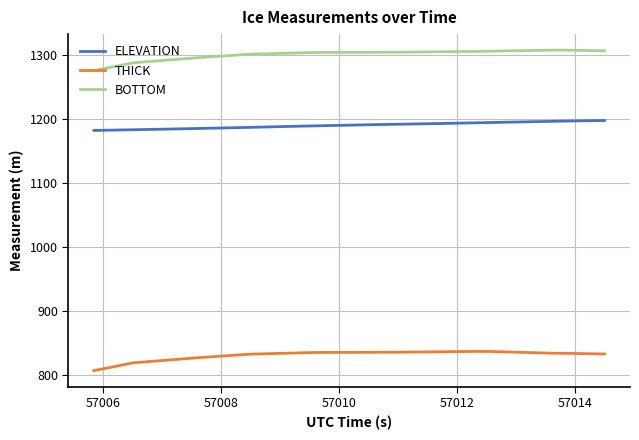

What is the difference between the maximum and minimum values in the ELEVATION series?

15.6